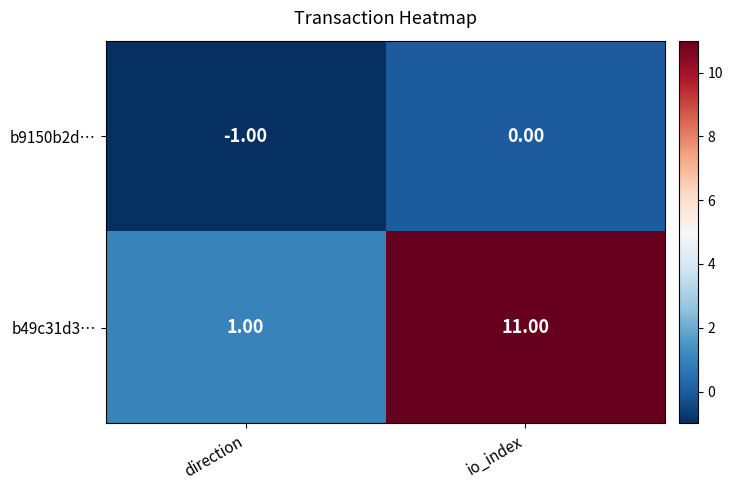

What is the difference between the maximum and minimum values in the b49c31d3… series?

10